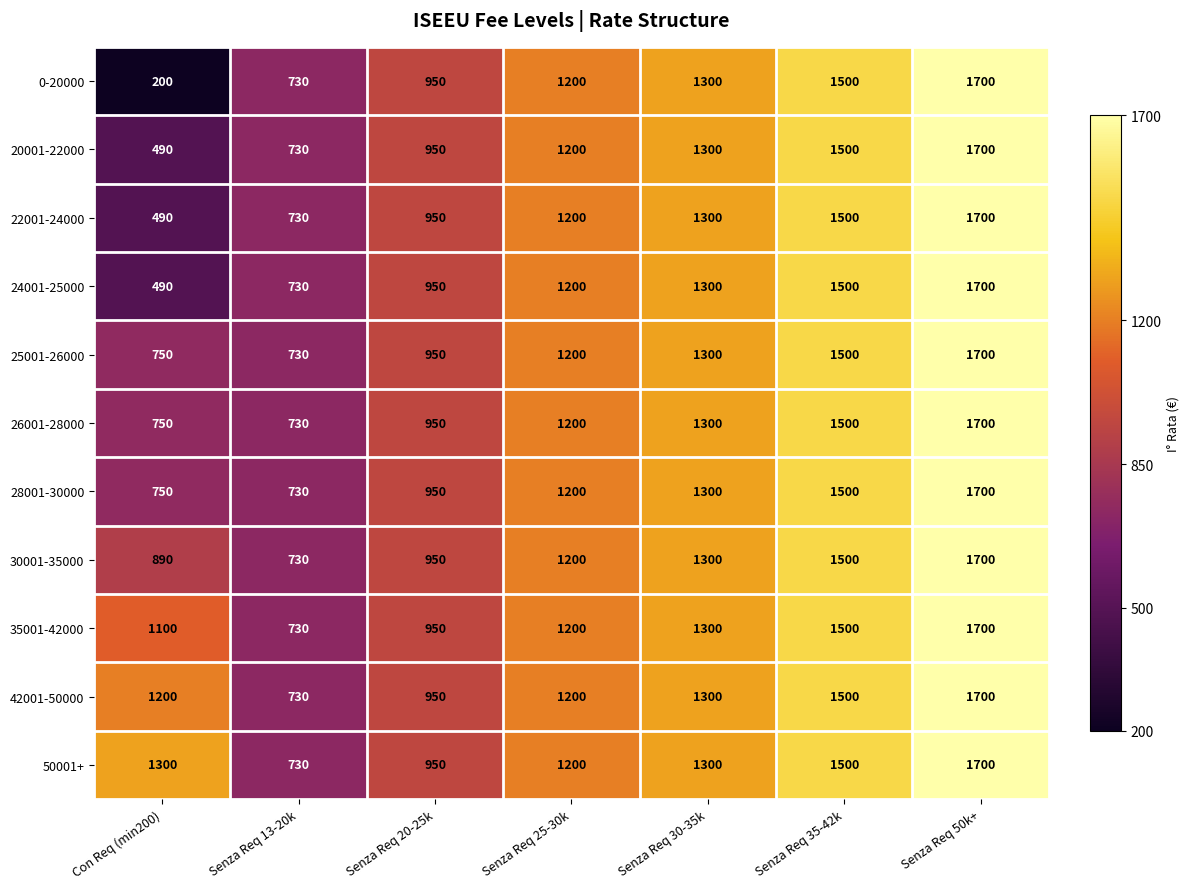

Which series has the widest spread of values?

0-20000